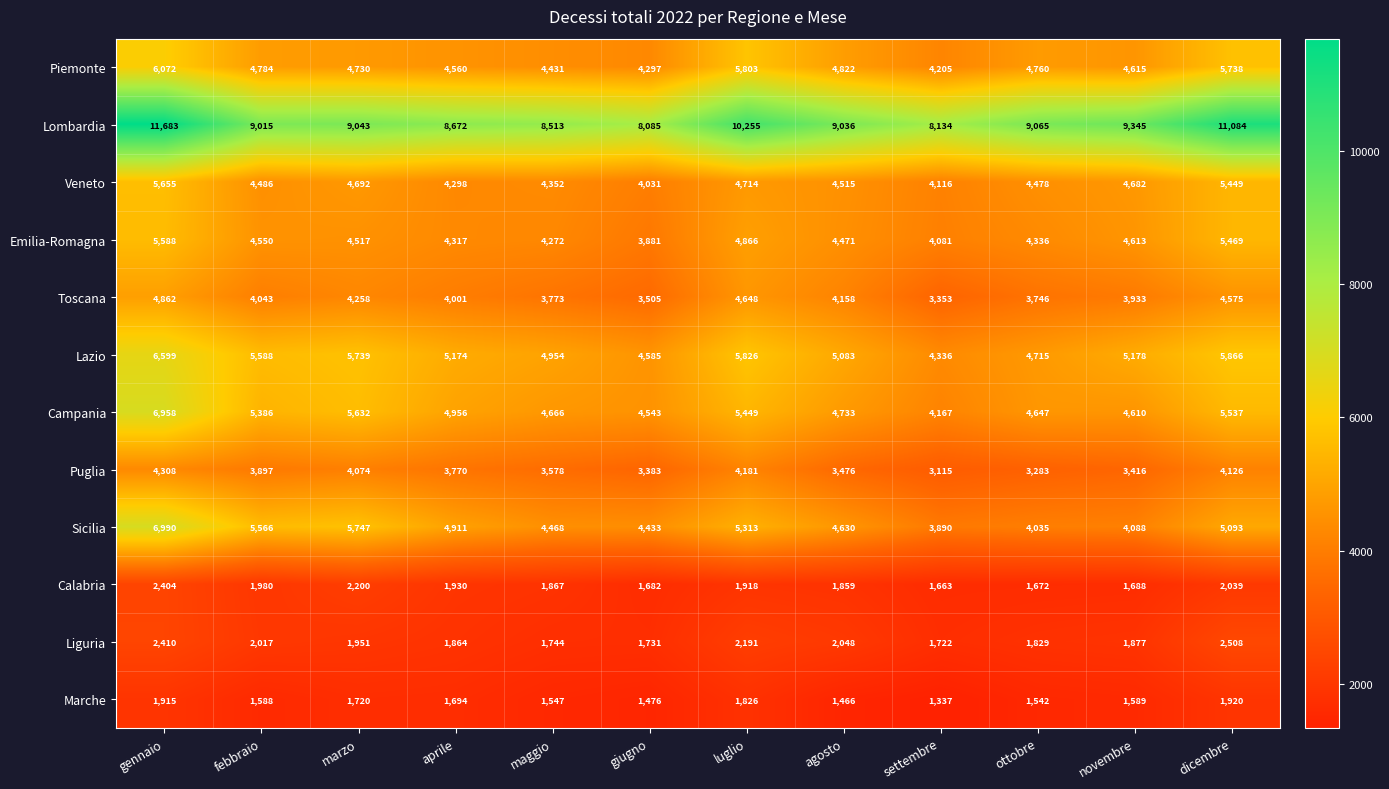

The value of Liguria at marzo is 1951. True or false?

True